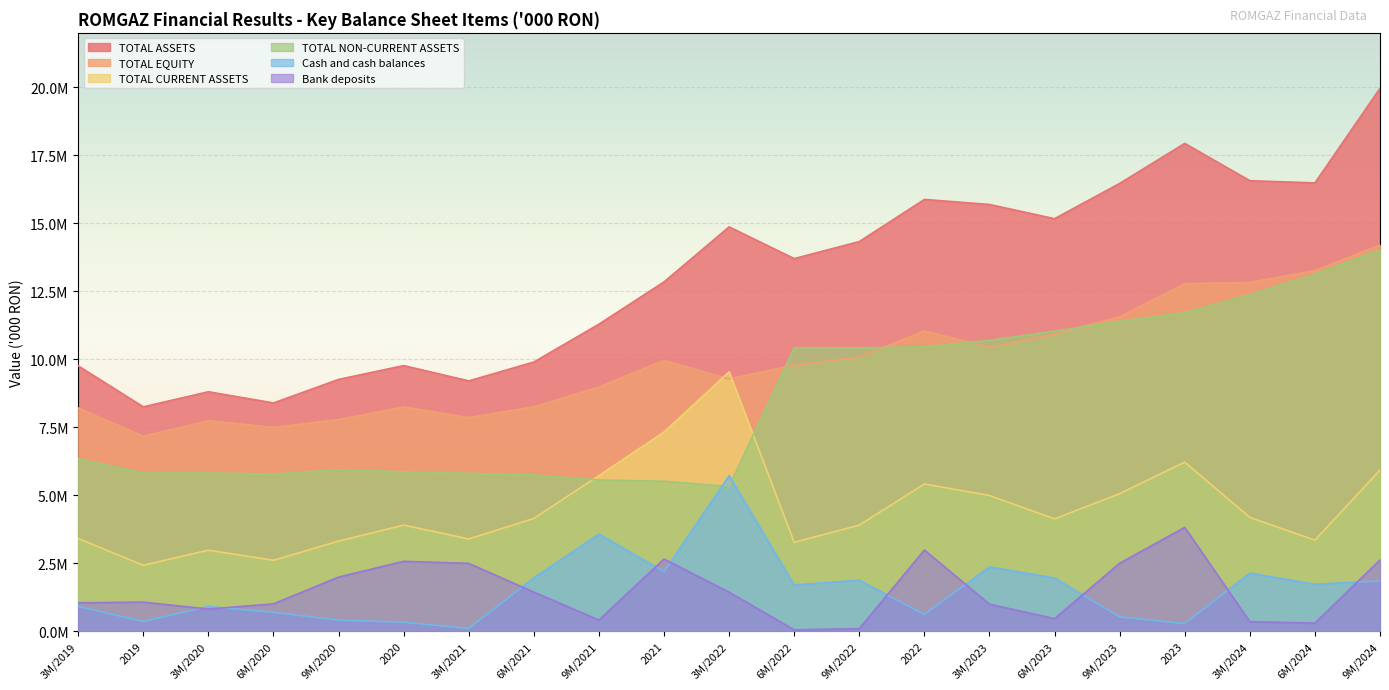

What is the value of the TOTAL EQUITY point at the 9th from the left?

8981153